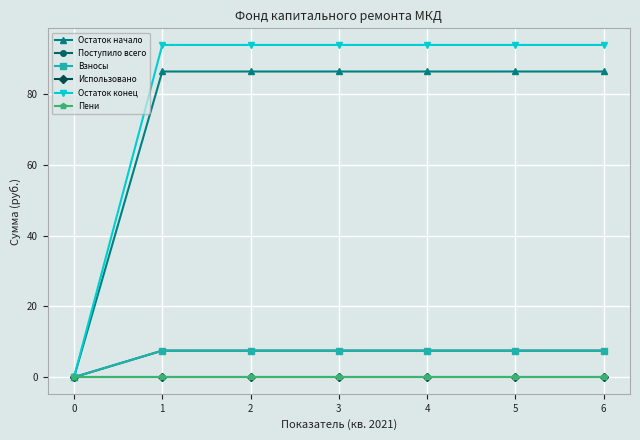

At how many categories does at least one series exceed 0?

6